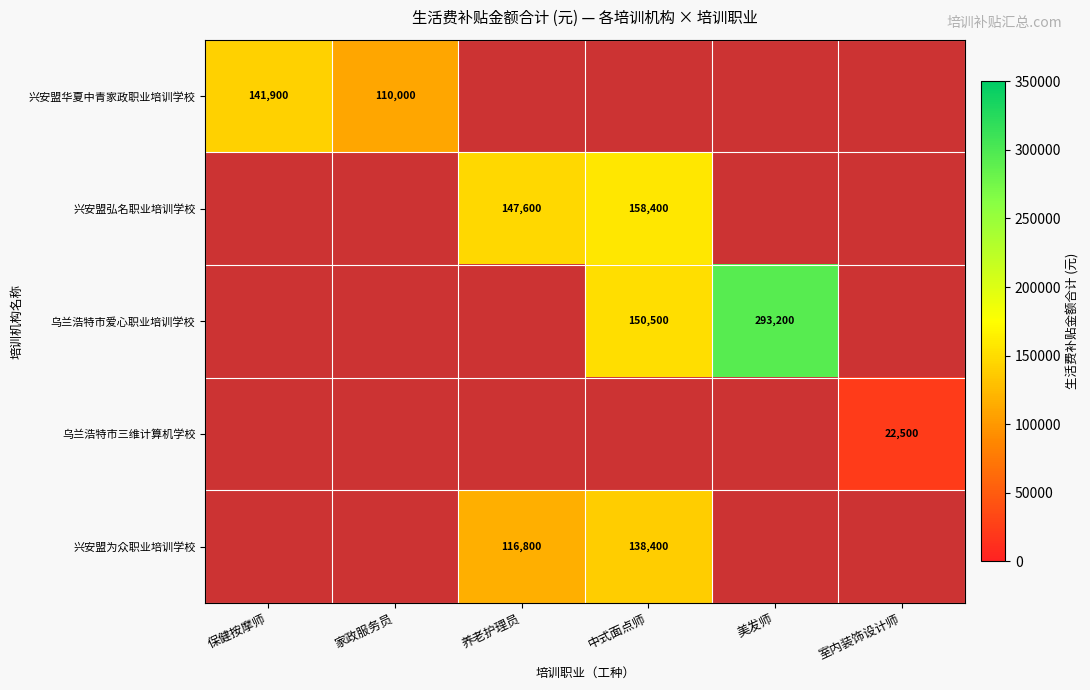

The 兴安盟弘名职业培训学校 series shows 65954.4 at 养老护理员. True or false?

False